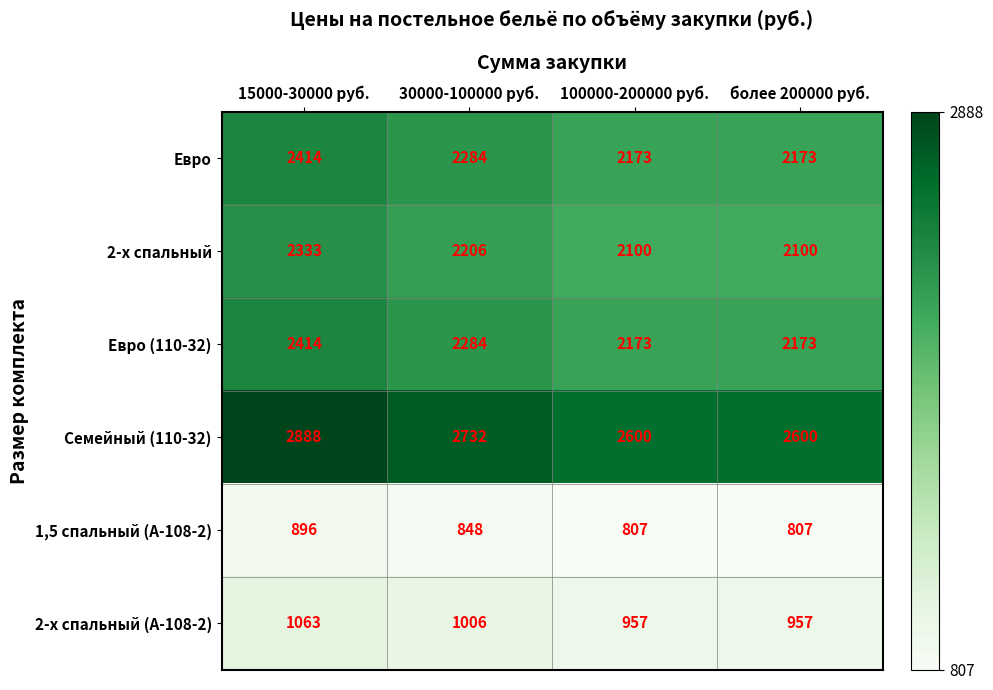

What is the smallest value displayed?

807